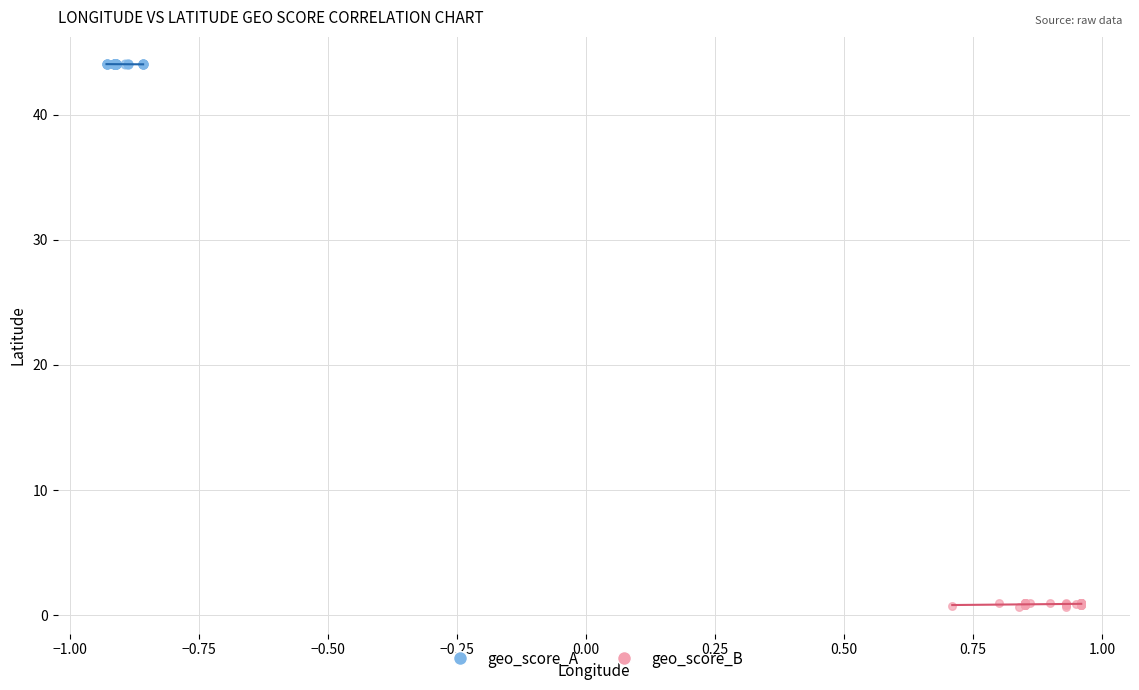

What are all the series names shown in the legend?

geo_score_A, geo_score_B